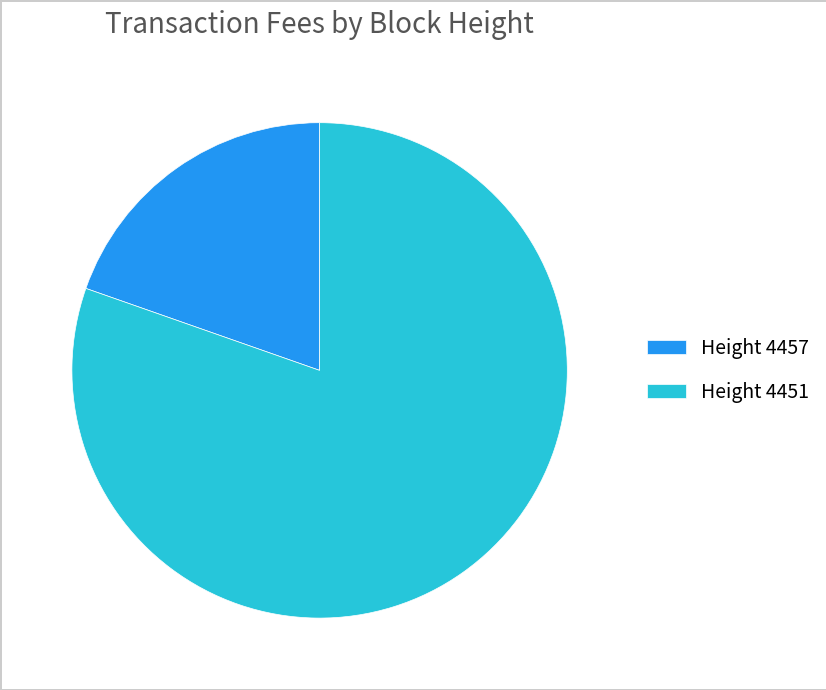

Rank the categories by value from highest to lowest.

Height 4451, Height 4457